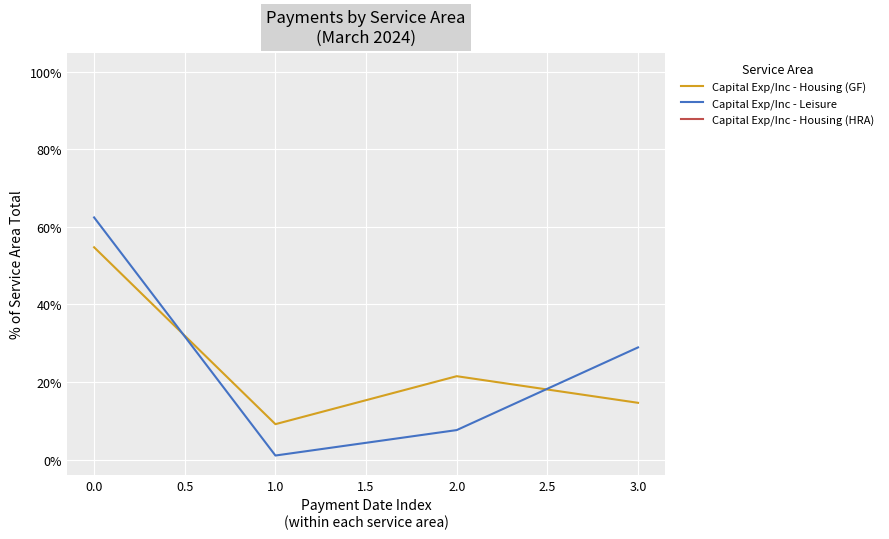

Which series ends up on top after the final intersection of Capital Exp/Inc - Housing (GF) and Capital Exp/Inc - Leisure?

Capital Exp/Inc - Leisure